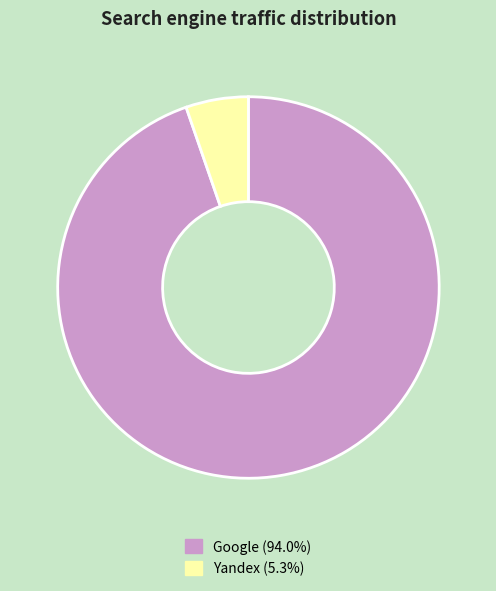

Is there a majority slice in this chart?

Yes